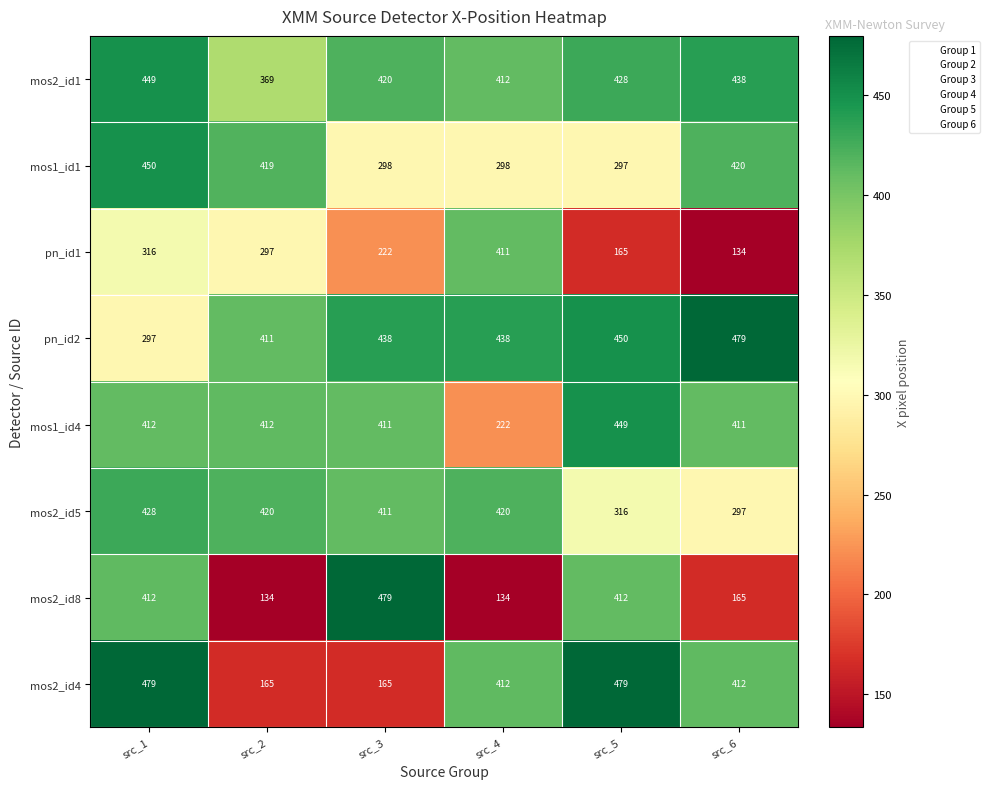

What is the difference between the pn_id1 values at src_2 and src_3?

75